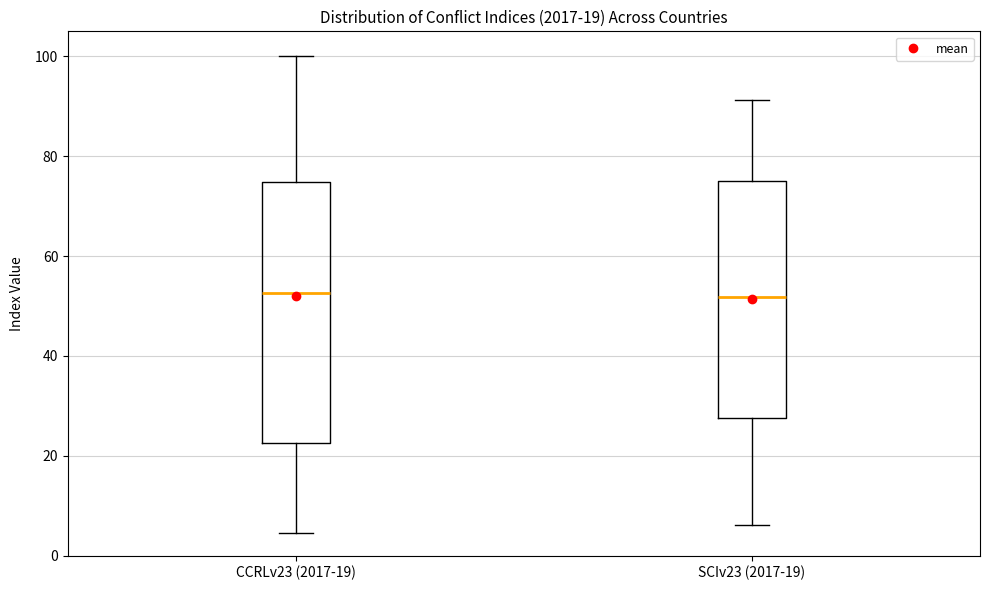

Comparing the boxes themselves (not the whiskers), which one is the tallest?

CCRLv23 (2017-19)